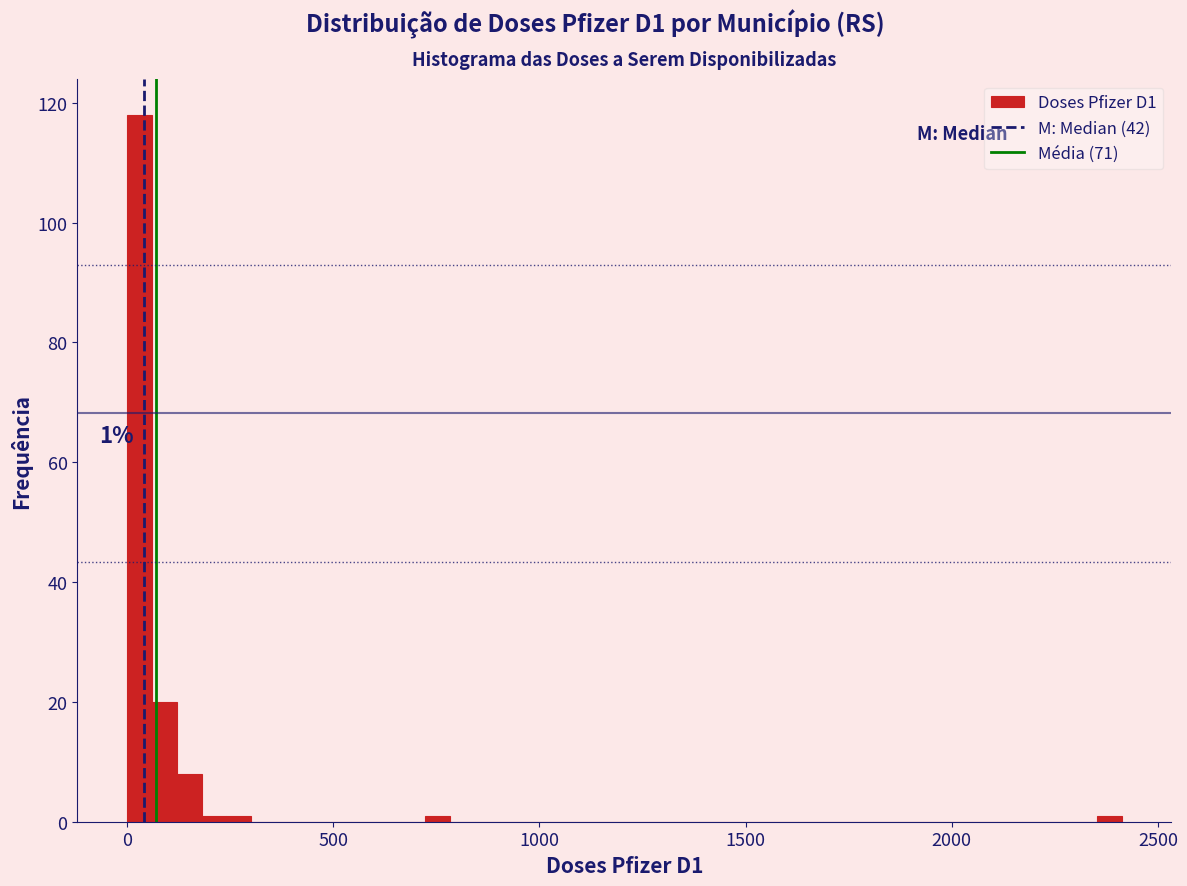

Around what value on the x-axis is the tallest bar? Give the approximate position of its centre, as read against the axis.

50